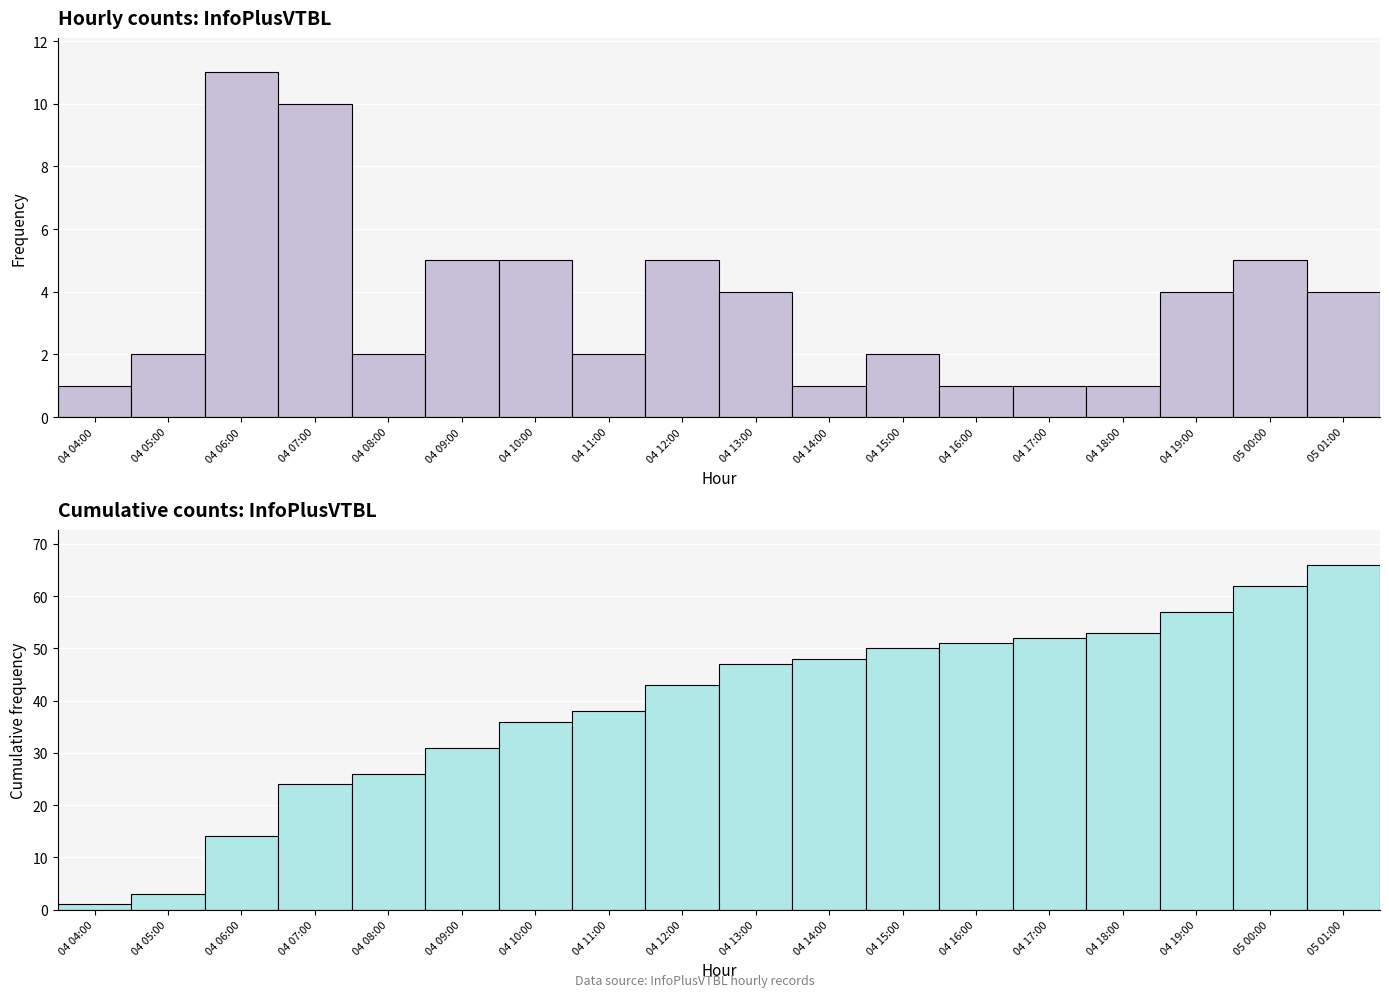

Reading right to left, what are all the values shown in this chart?

col_3: 05 01:00=4	05 00:00=5	04 19:00=4	04 18:00=1	04 17:00=1	04 16:00=1	04 15:00=2	04 14:00=1	04 13:00=4	04 12:00=5	04 11:00=2	04 10:00=5	04 09:00=5	04 08:00=2	04 07:00=10	04 06:00=11	04 05:00=2	04 04:00=1
col_3 cumulative: 05 01:00=66	05 00:00=62	04 19:00=57	04 18:00=53	04 17:00=52	04 16:00=51	04 15:00=50	04 14:00=48	04 13:00=47	04 12:00=43	04 11:00=38	04 10:00=36	04 09:00=31	04 08:00=26	04 07:00=24	04 06:00=14	04 05:00=3	04 04:00=1